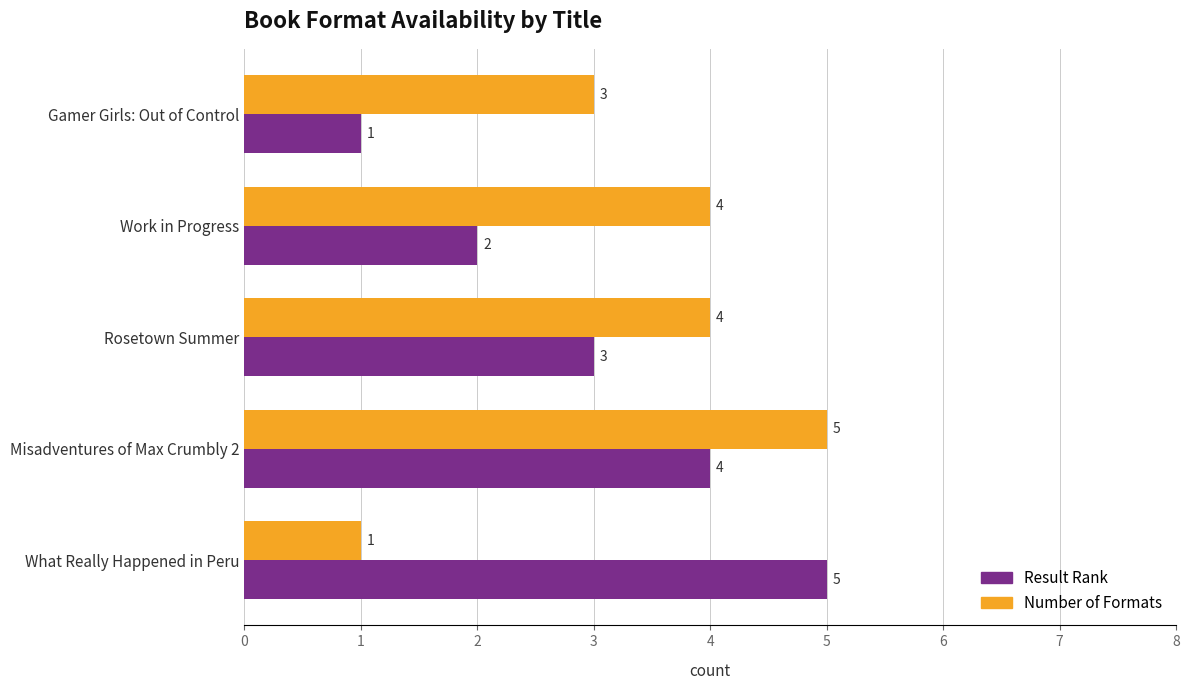

The value of Result Rank at Rosetown Summer is 1. True or false?

False